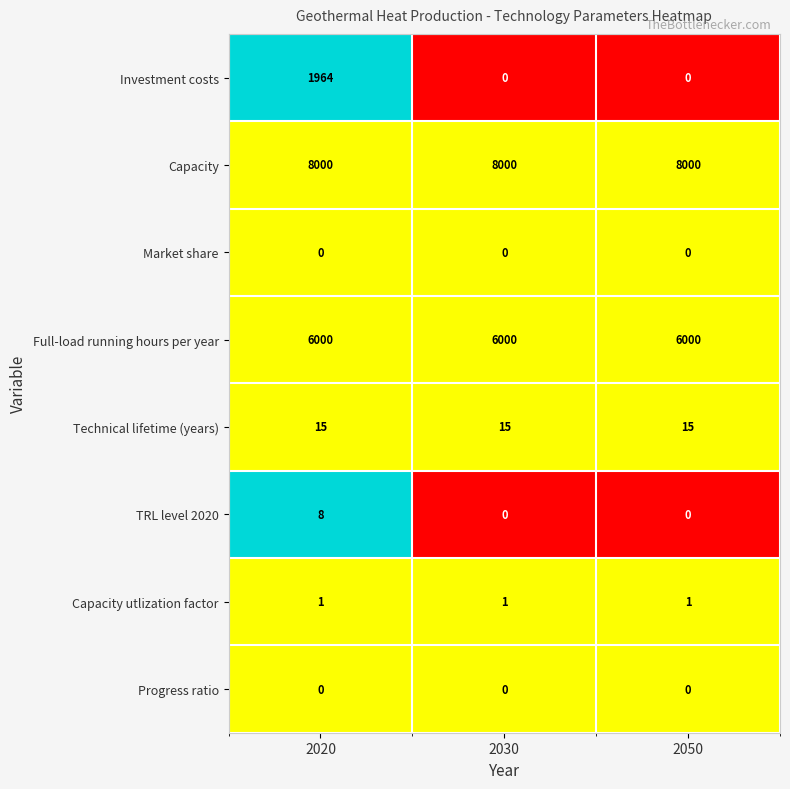

The value of Capacity at 2030 is 8000. True or false?

True